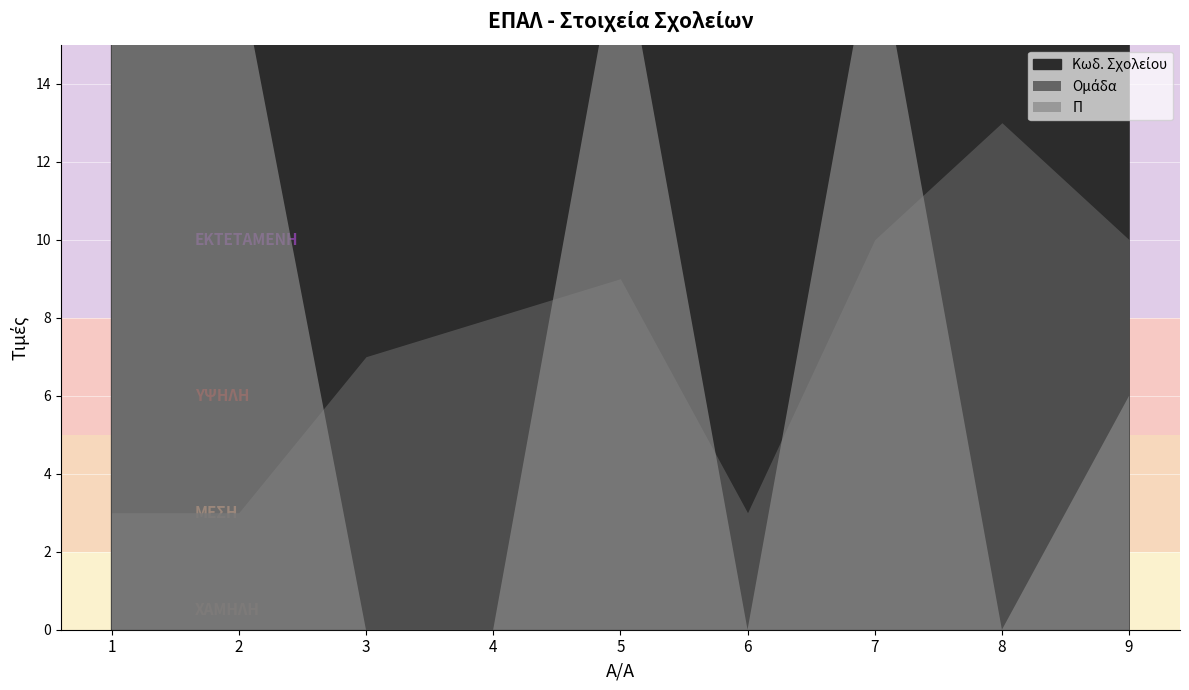

List the series in order of their peak value, highest first.

Κωδ. Σχολείου, Π, Ομάδα